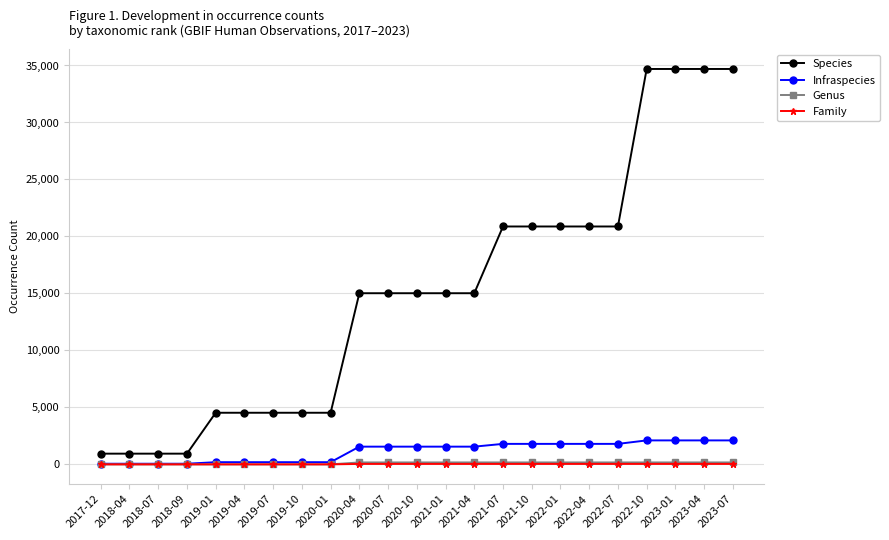

How many categories are shown in the chart?

23